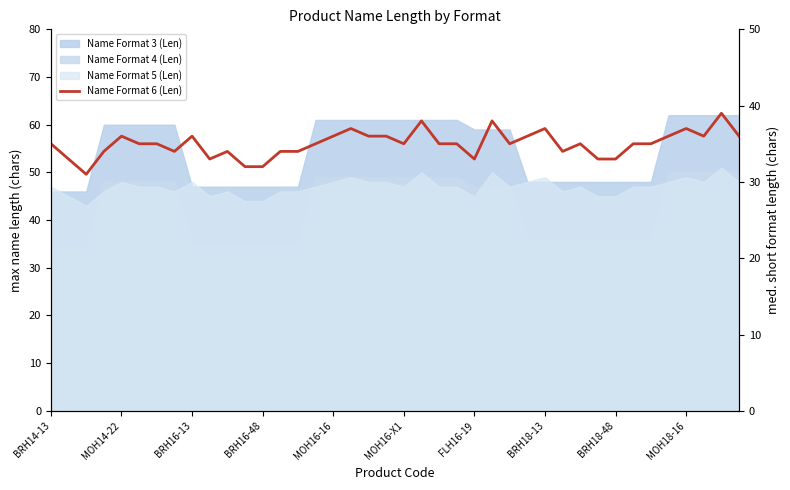

Is it true that the value at 38 is 10?

False